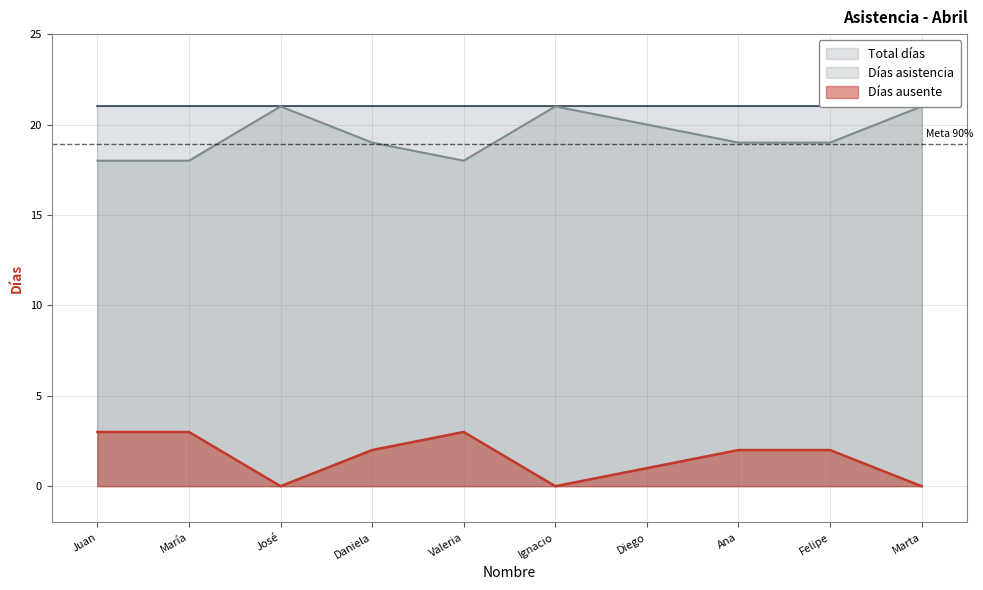

True or false: Días asistencia and Días ausente intersect in this chart.

False